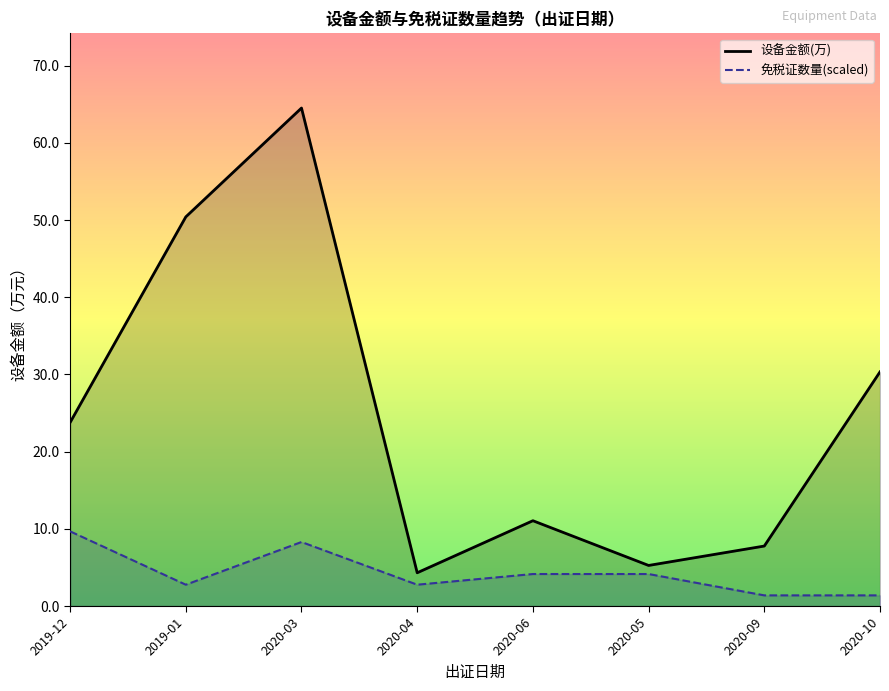

Reading right to left, extract all data points from this chart.

设备金额(万): 30.3	7.8	5.3	11.1	4.3	64.5	50.4	23.8
免税证数量(scaled): 1.4	1.4	4.1	4.1	2.8	8.3	2.8	9.7